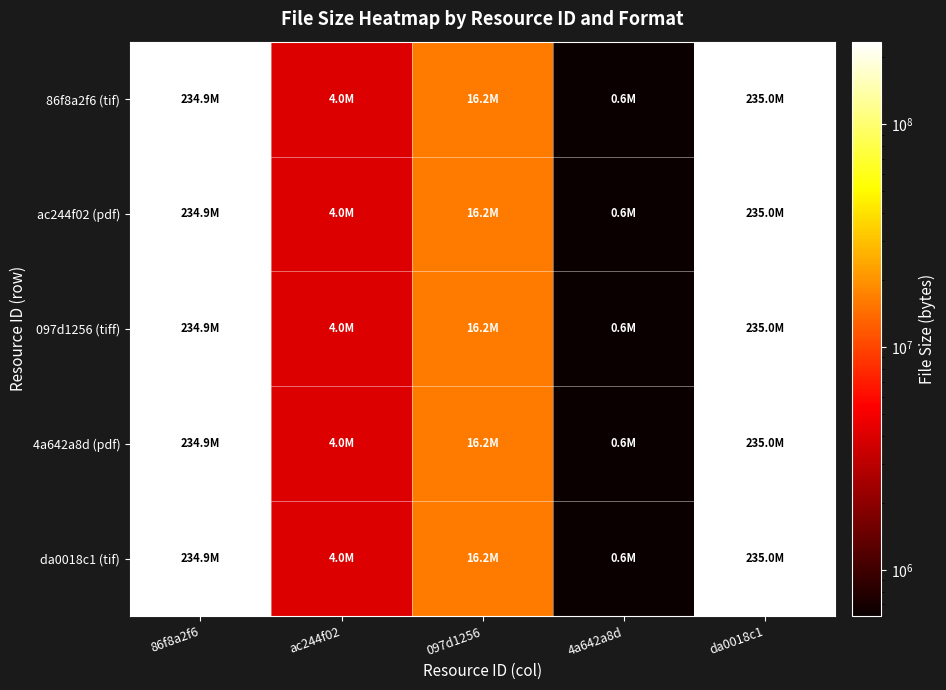

List the series in order of their peak value, lowest first.

86f8a2f6 (tif), ac244f02 (pdf), 097d1256 (tiff), 4a642a8d (pdf), da0018c1 (tif)